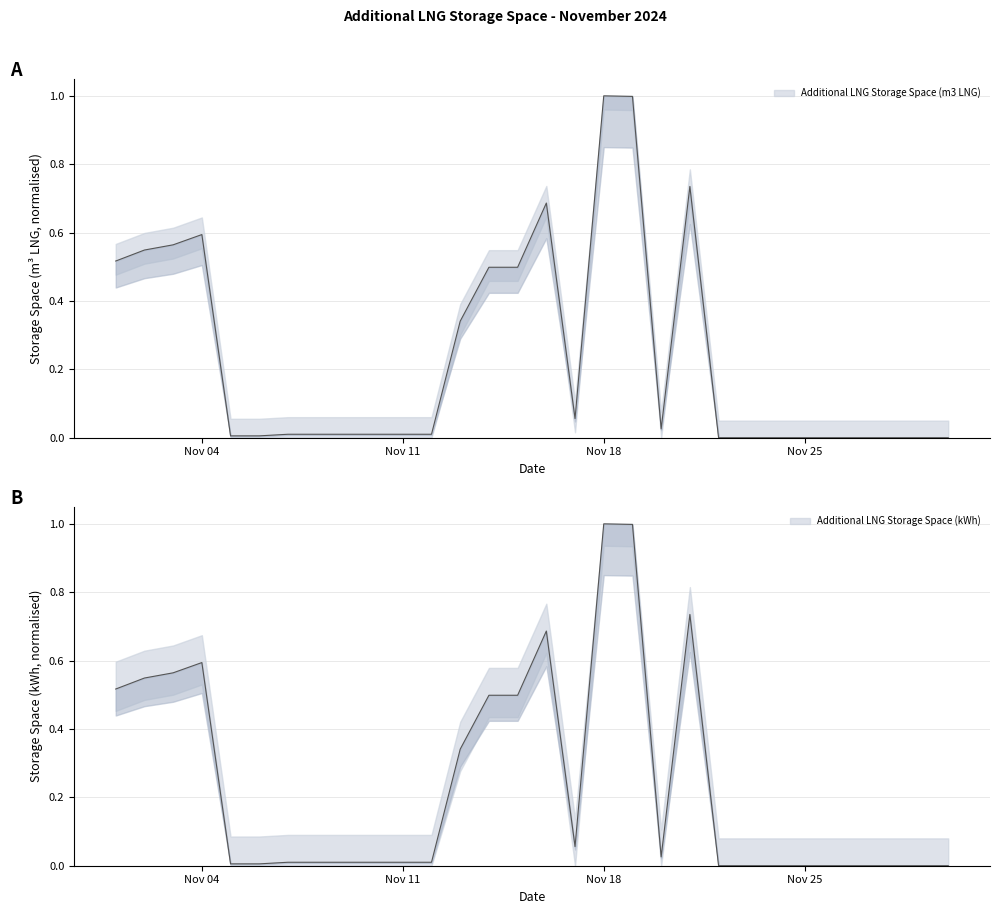

What is the greatest value displayed?

1.0